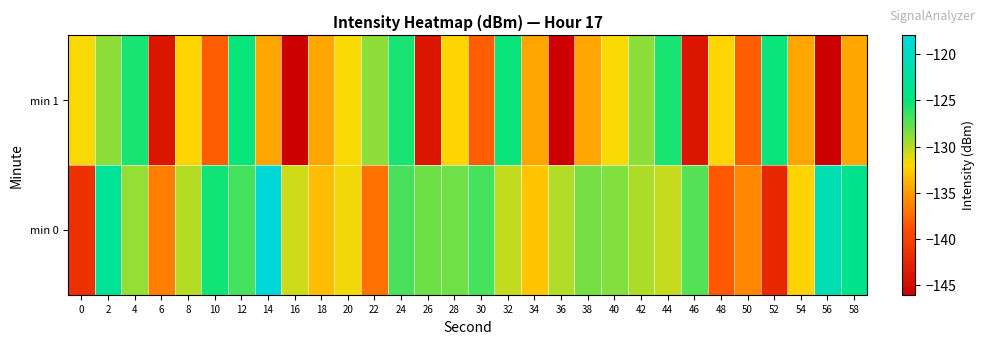

At which category is the sum across all series the highest?

2